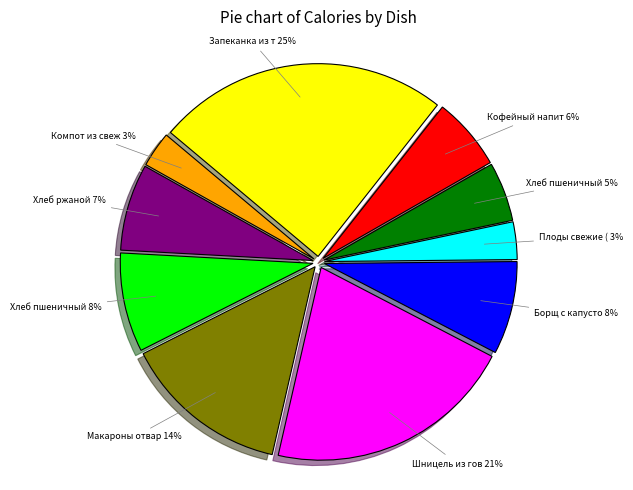

Is there a majority slice in this chart?

No